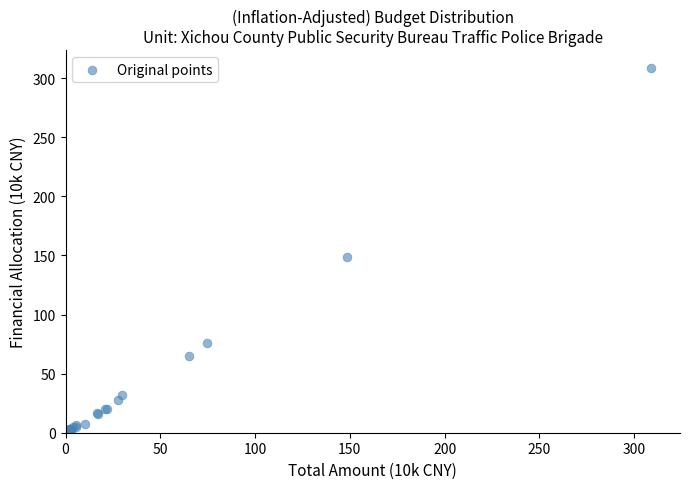

What Y value in the scatter plot is closest to 153?

148.4